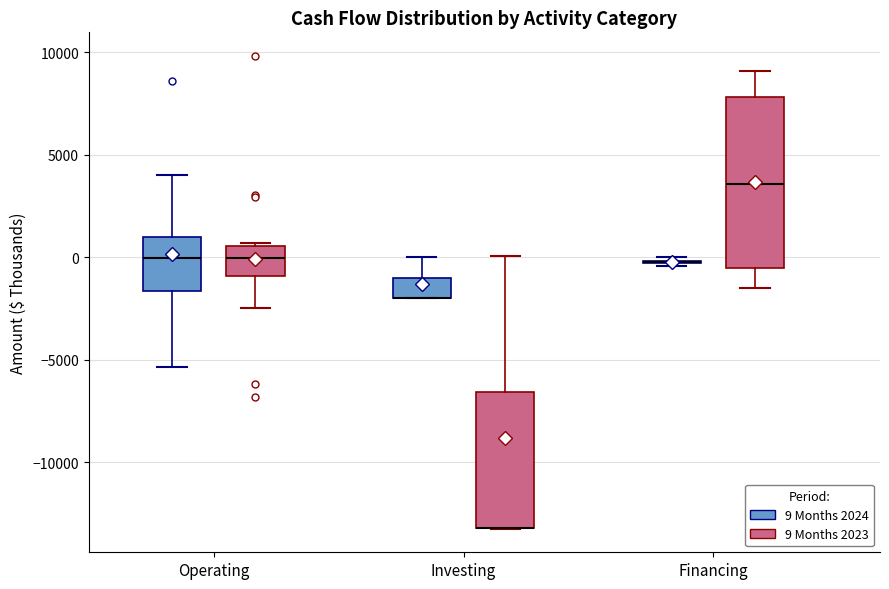

Which box is the tallest, from its lower edge to its upper edge?

Financing (9 Months 2023)